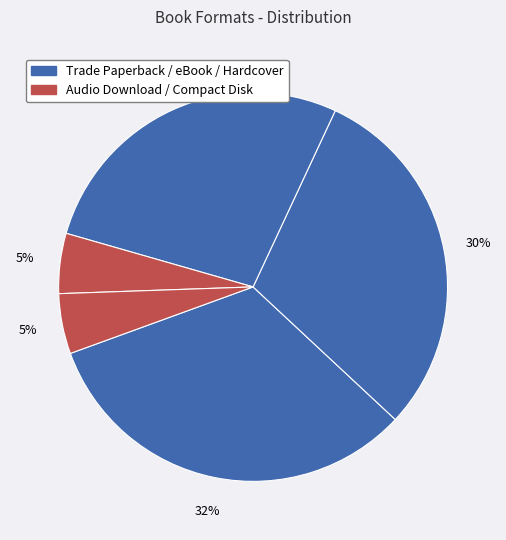

Which category has the biggest portion of the pie?

Trade Paperback